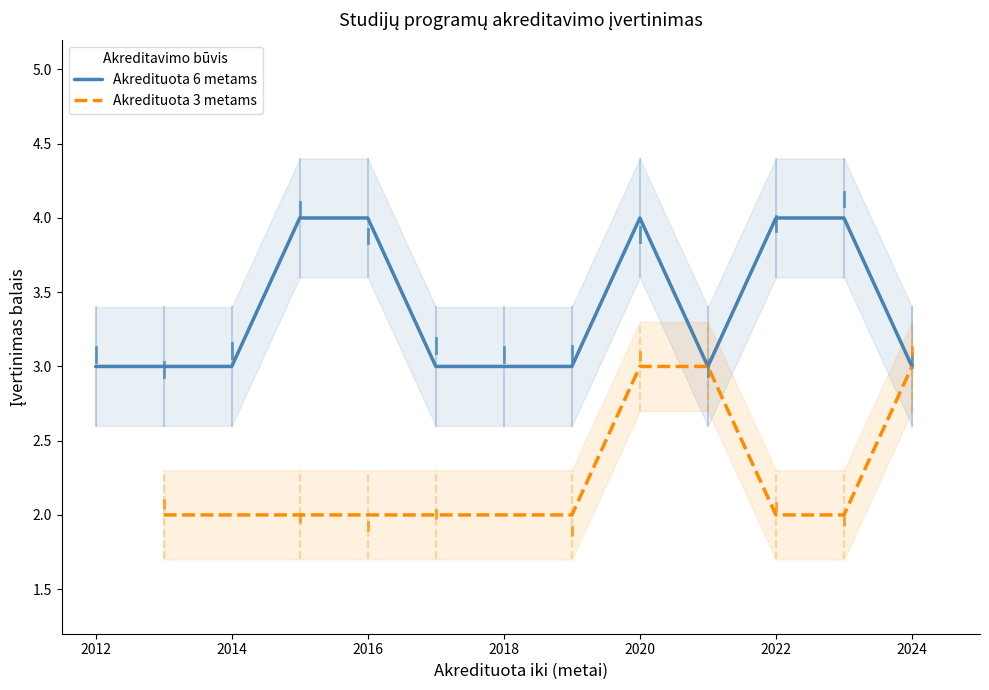

True or false: Akredituota 3 metams and Akredituota 6 metams intersect in this chart.

False